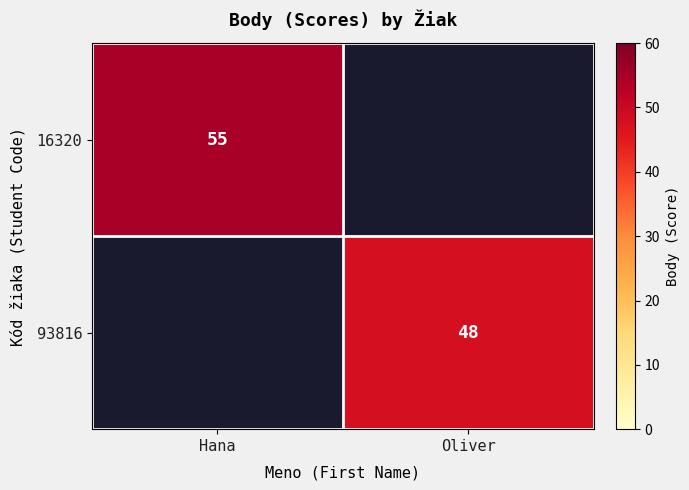

The 93816 series shows 48 at Oliver. True or false?

True